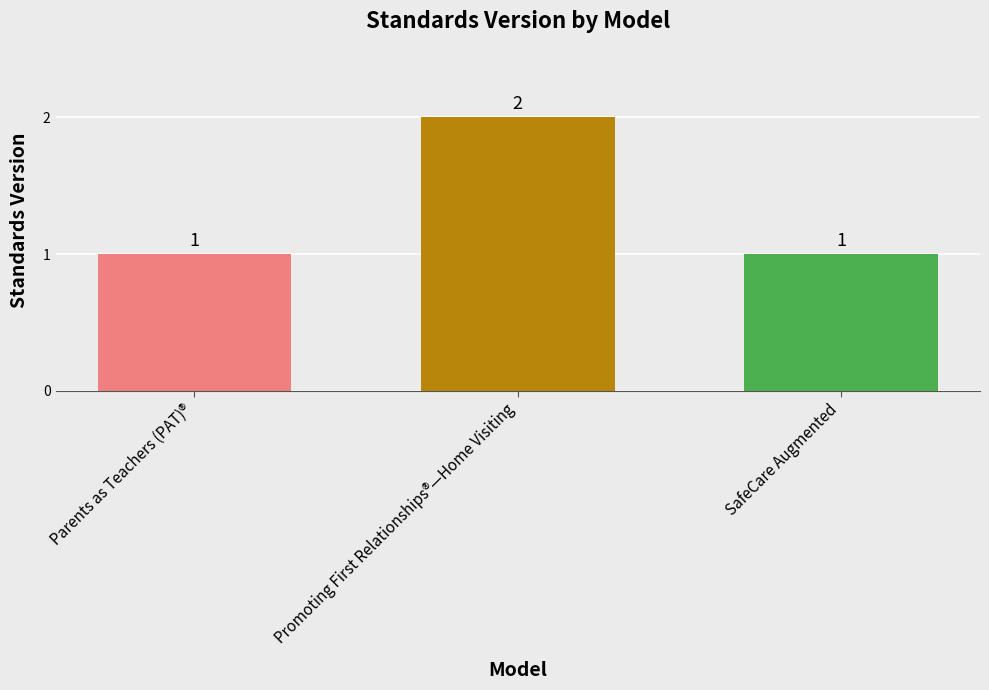

What is the value of the 3rd bar from the left?

1